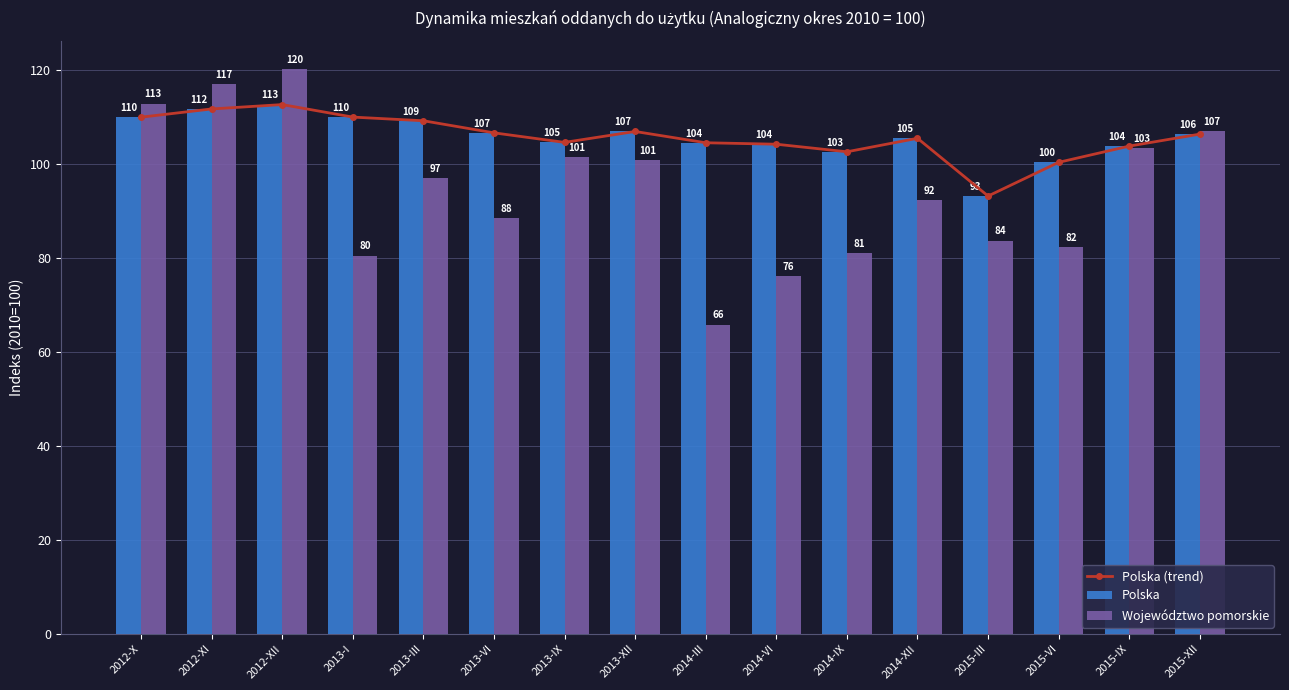

At which category is the sum across all series the highest?

2012-XII